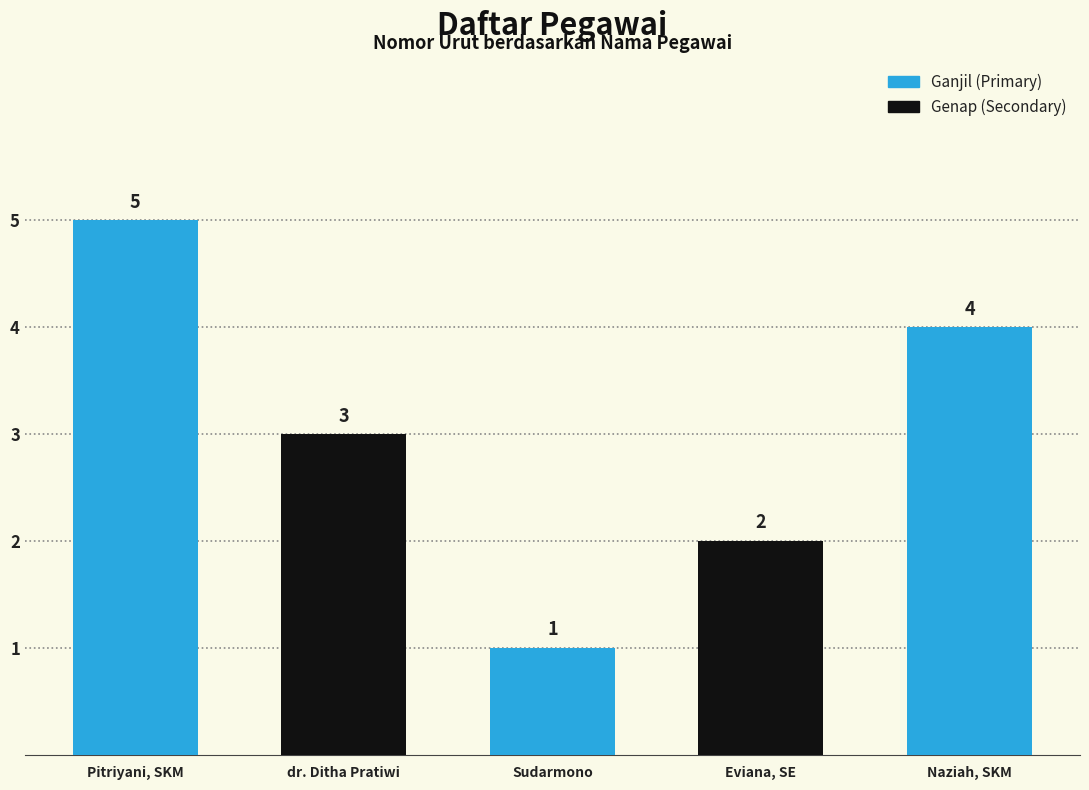

What is the value of the 5th bar from the left?

4